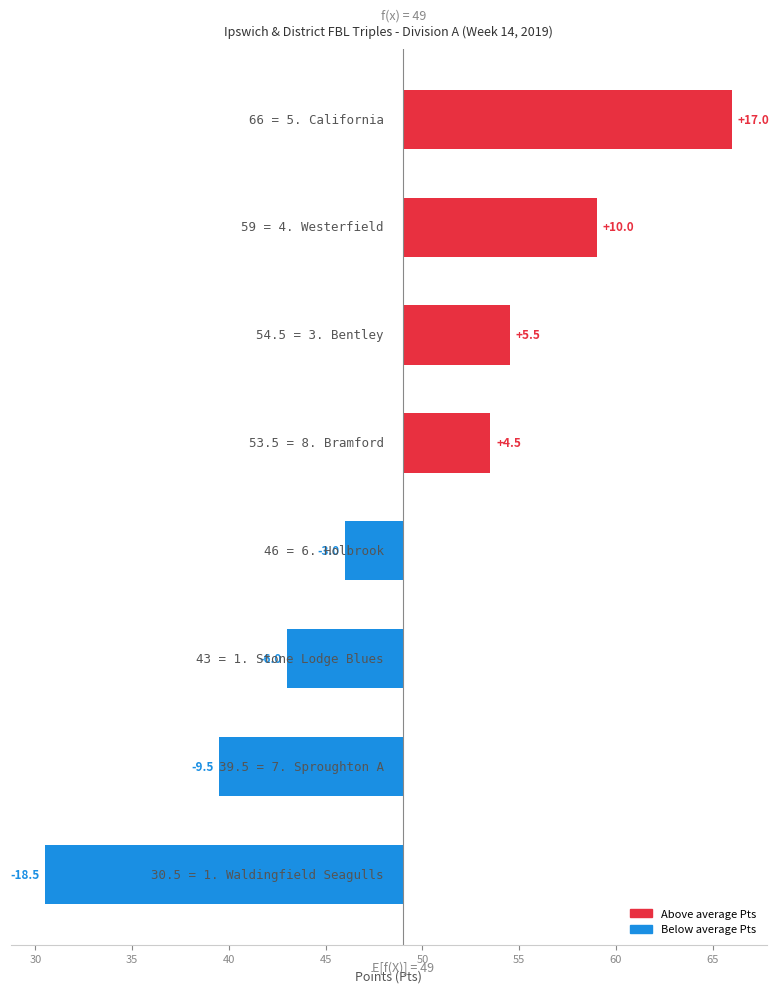

How many negative values are there?

4